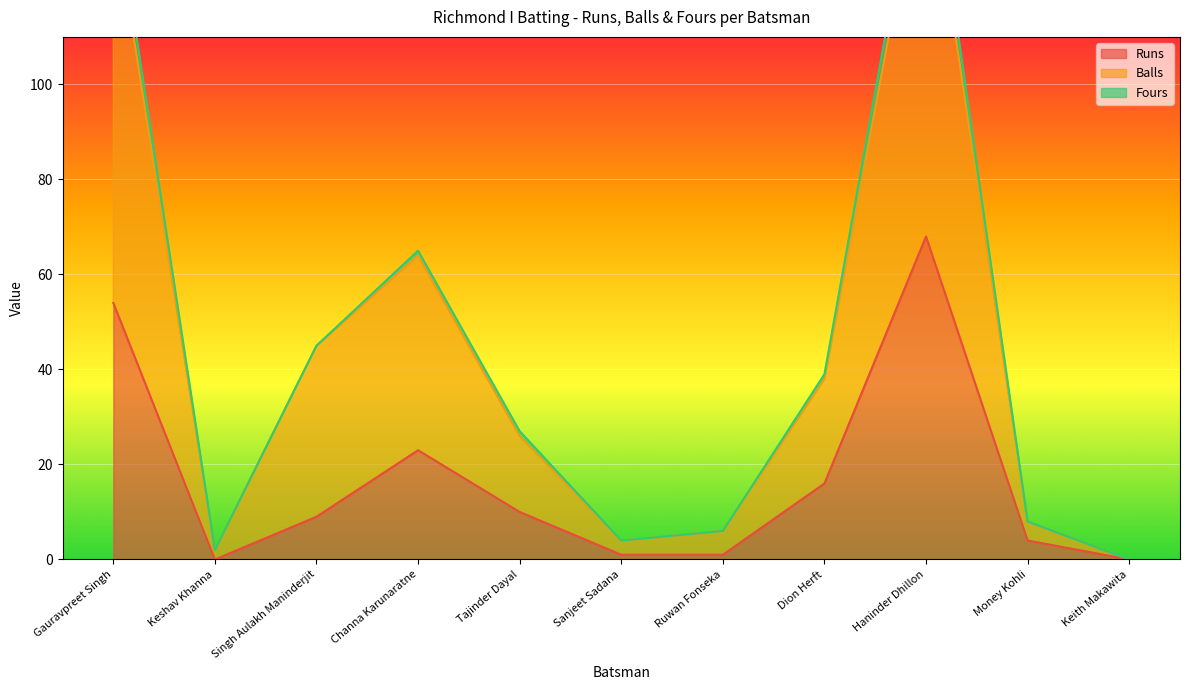

True or false: Runs has a value of 23 at Channa Karunaratne.

True